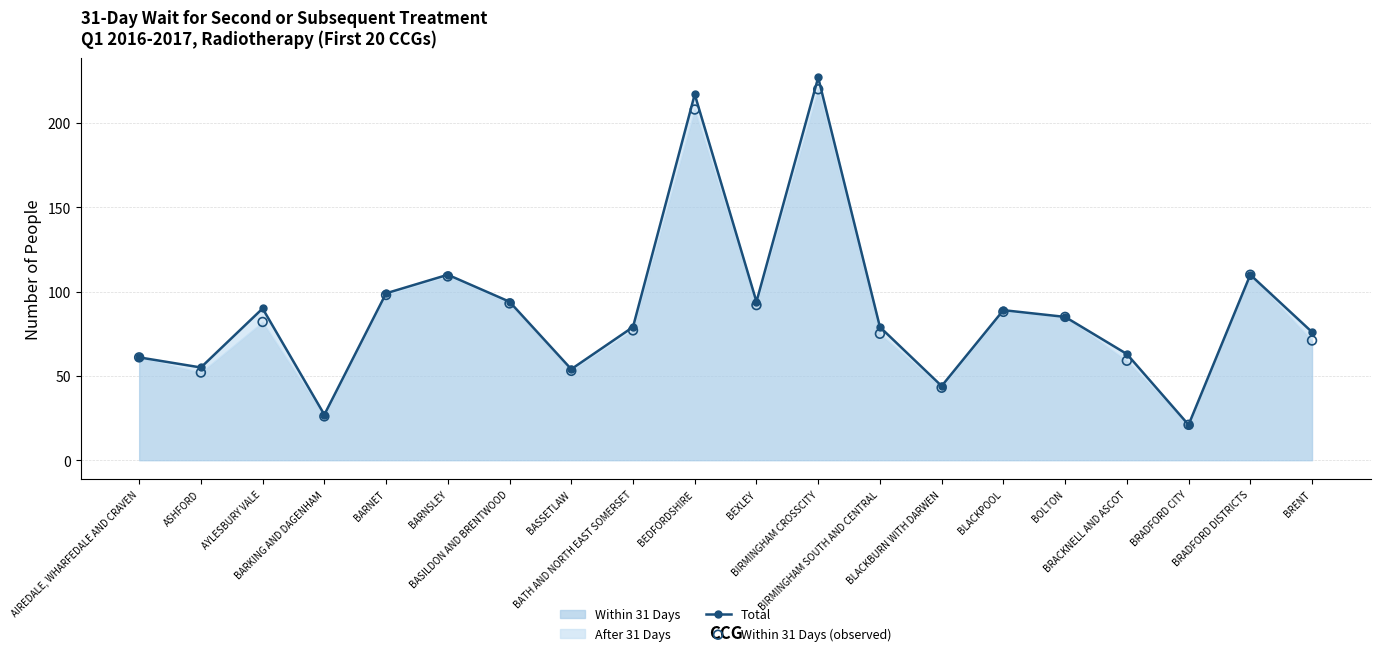

Which series contains the lowest Y value?

Total